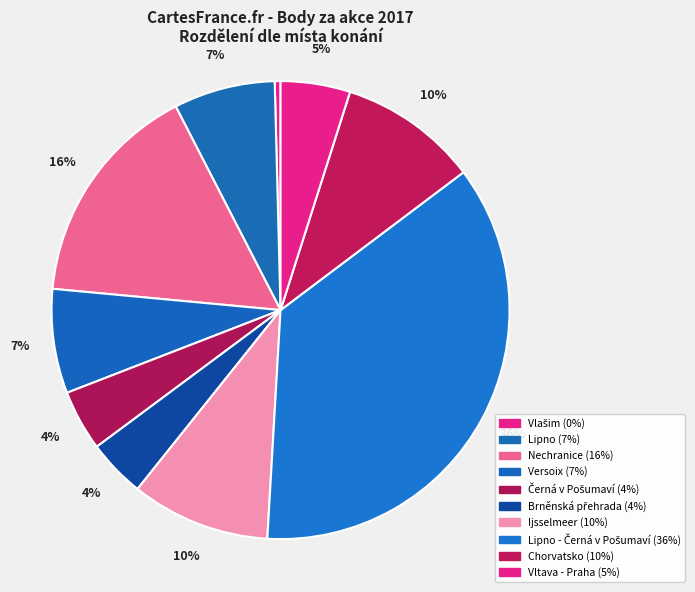

Count the number of slices in the pie.

10